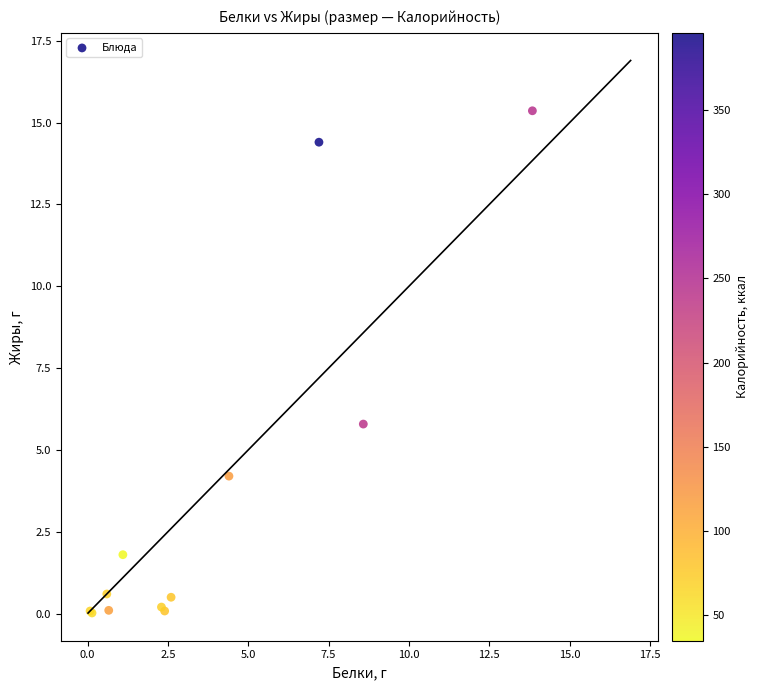

What Y value in the scatter plot is closest to 7?

5.8